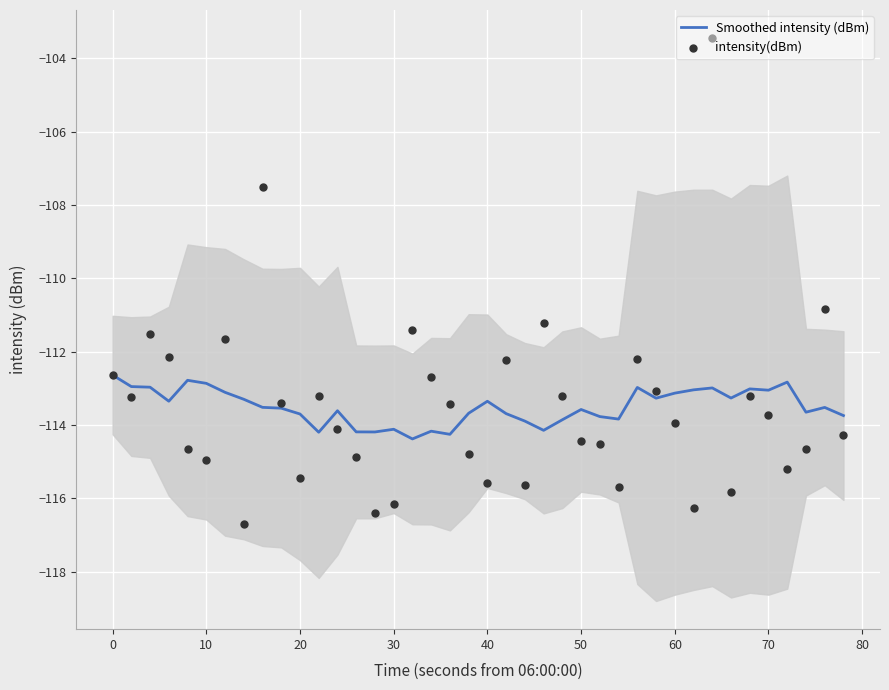

Which series contains the lowest Y value?

intensity(dBm)